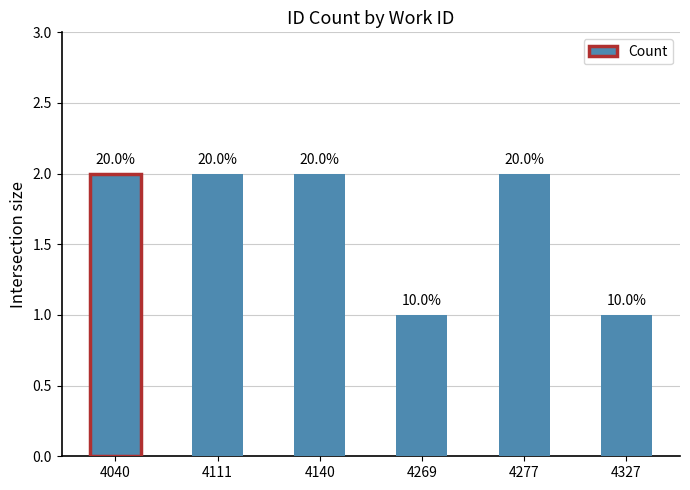

Is it true that the value at 4040 is 2?

True